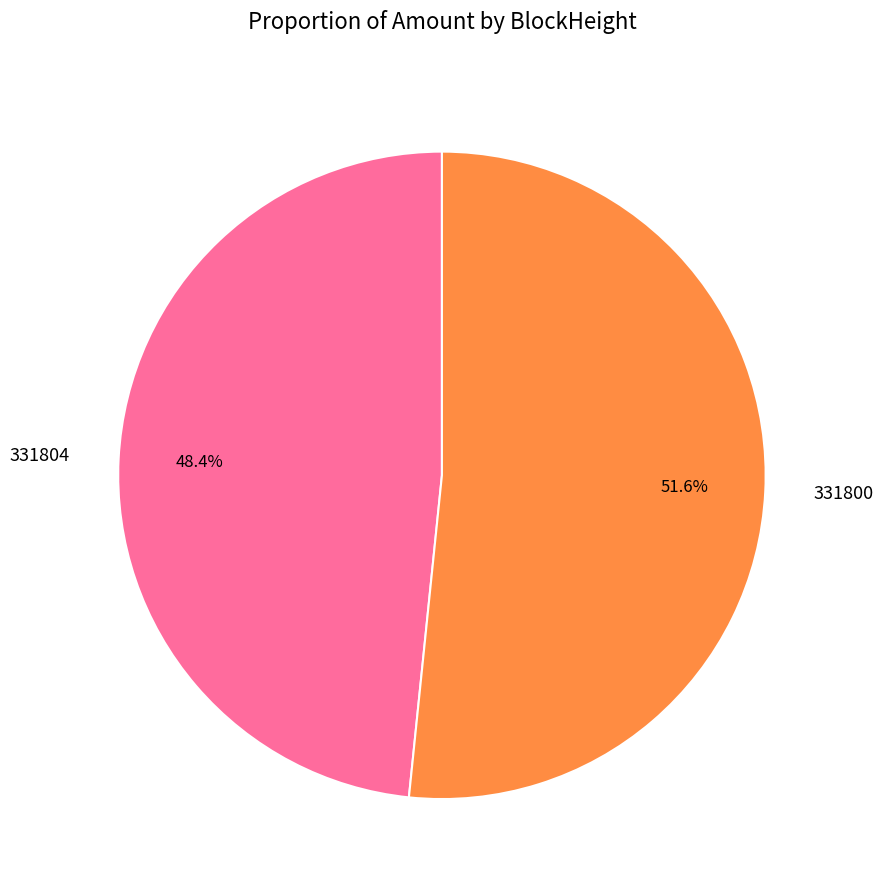

What is the majority slice?

331800